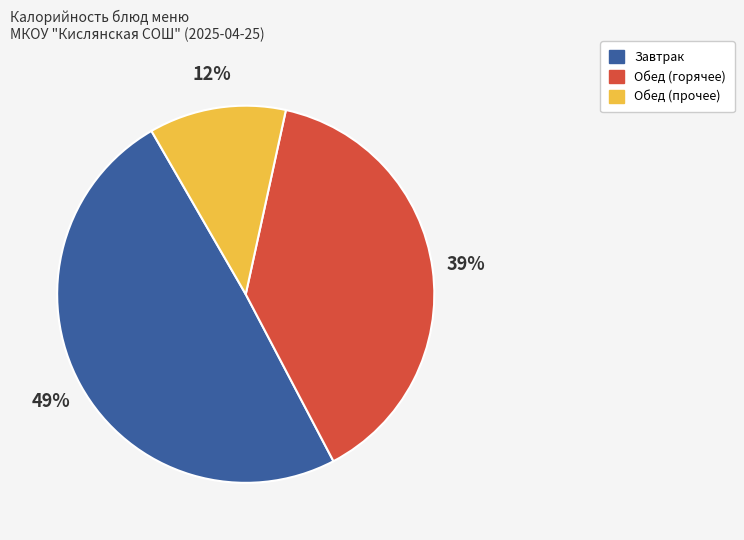

To the nearest percent, what is the average slice percentage?

33%